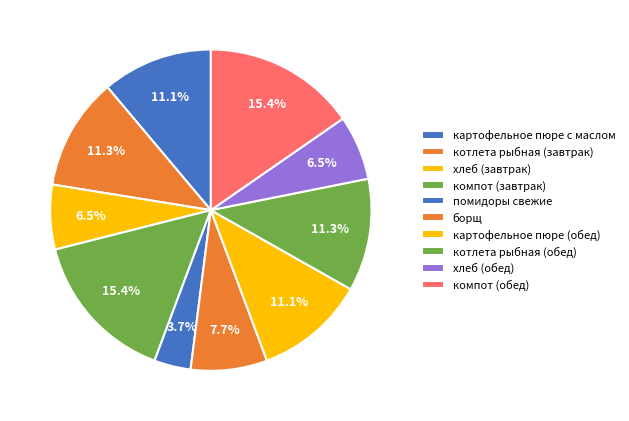

To the nearest percent, what percentage of the pie is котлета рыбная (завтрак)?

11%